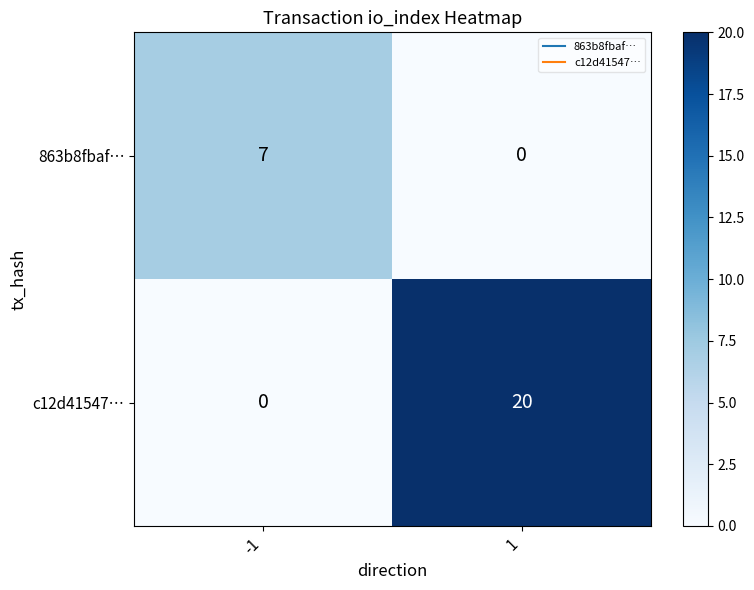

Reading right to left, list all the values displayed in this chart.

863b8fbaf…: 1=0	-1=7
c12d41547…: 1=20	-1=0